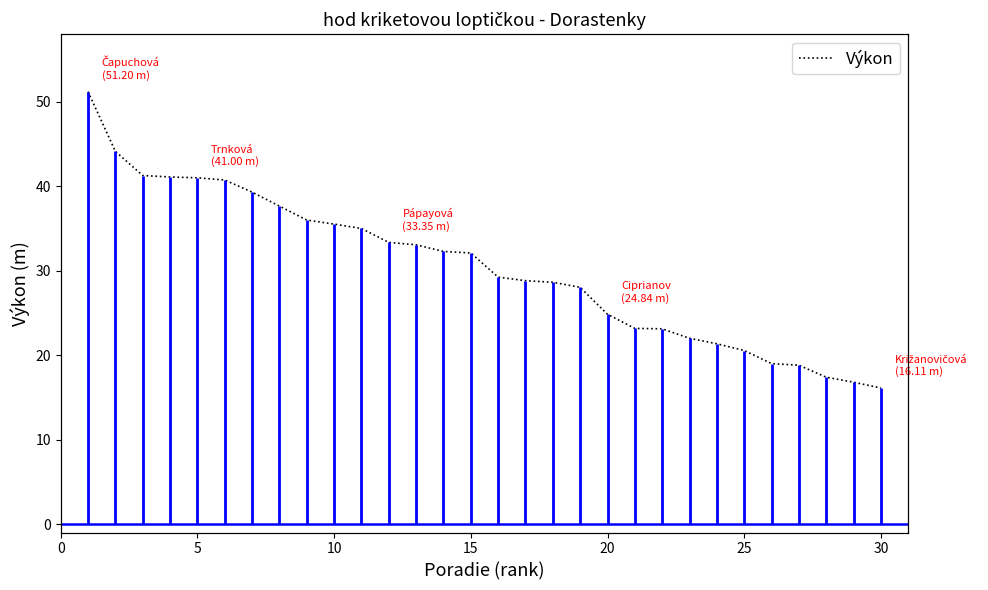

What is the lowest value of the Výkon series?

16.1